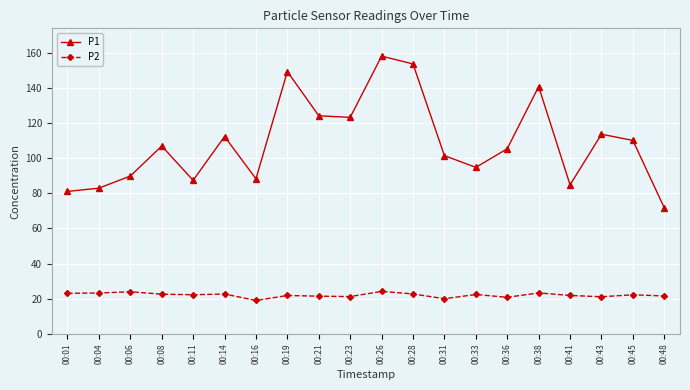

What is the minimum value for P2?

19.1